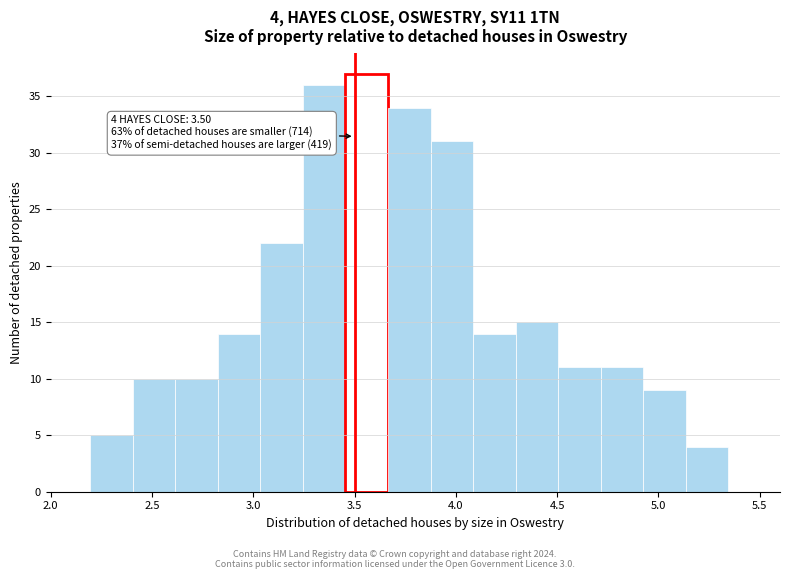

Over which range of the x-axis is the bar tallest?

3.455 to 3.665